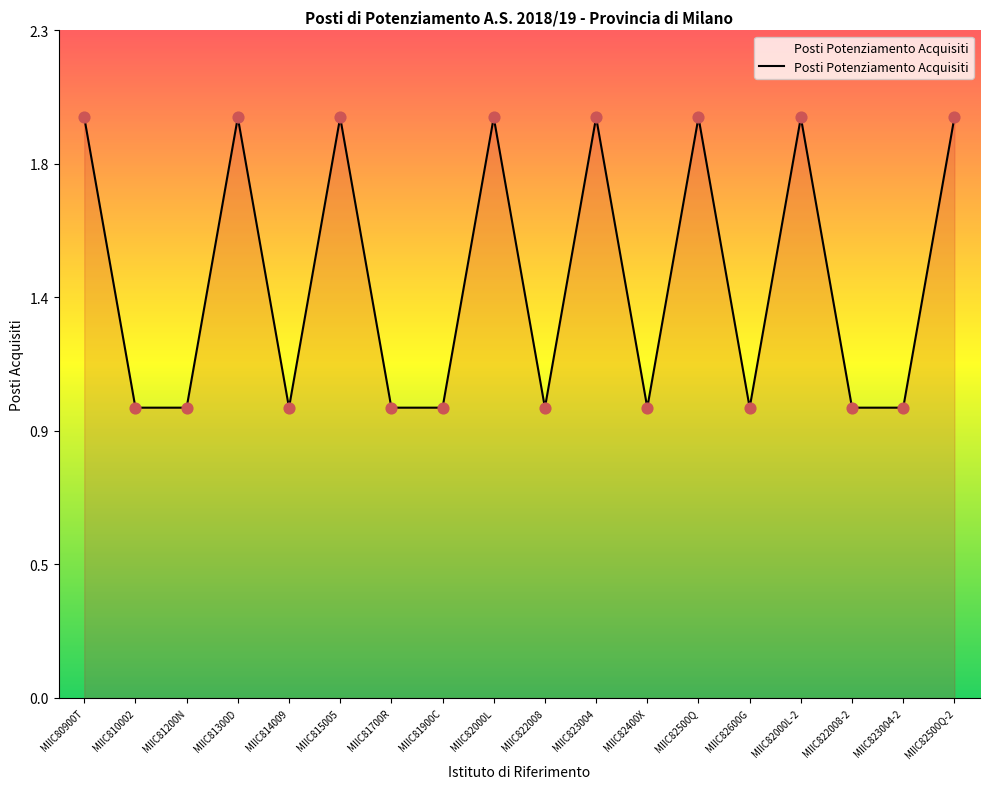

Between MIIC823004-2 and MIIC810002, which is larger?

MIIC823004-2